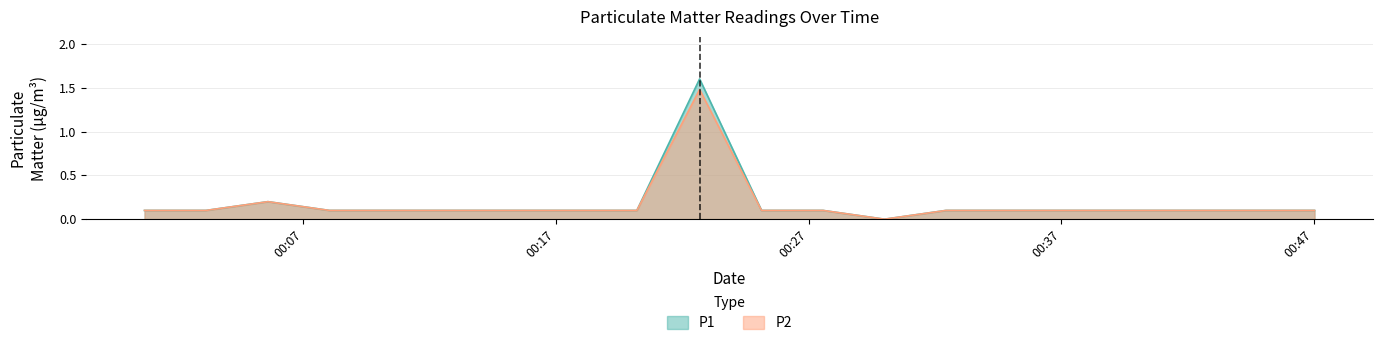

At how many categories does at least one series exceed 0?

19